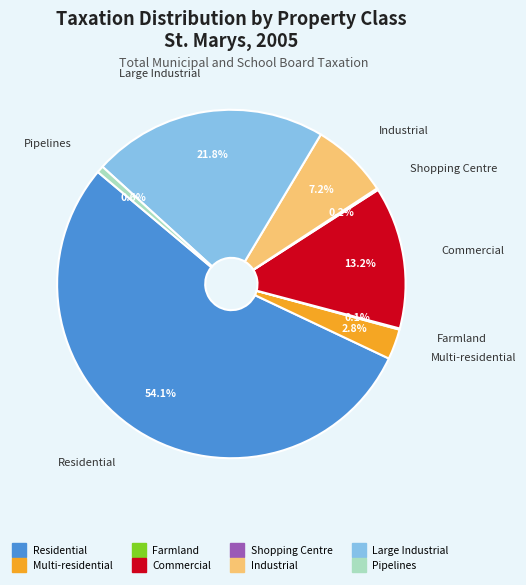

What percentage is the Commercial slice, to the nearest percent?

13%